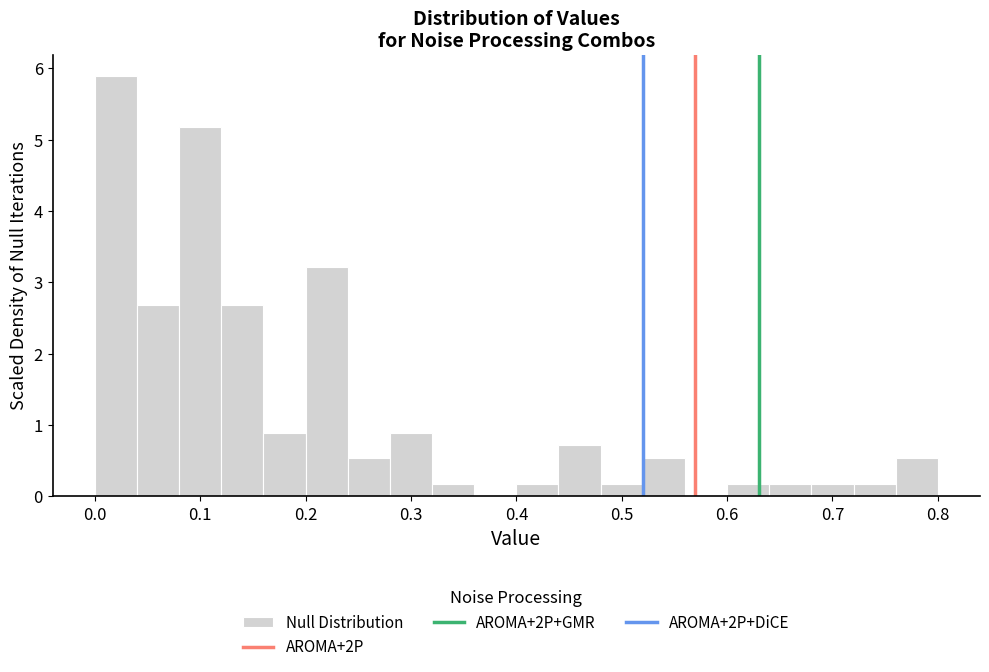

Which range on the x-axis has the tallest bar?

0.00 to 0.04